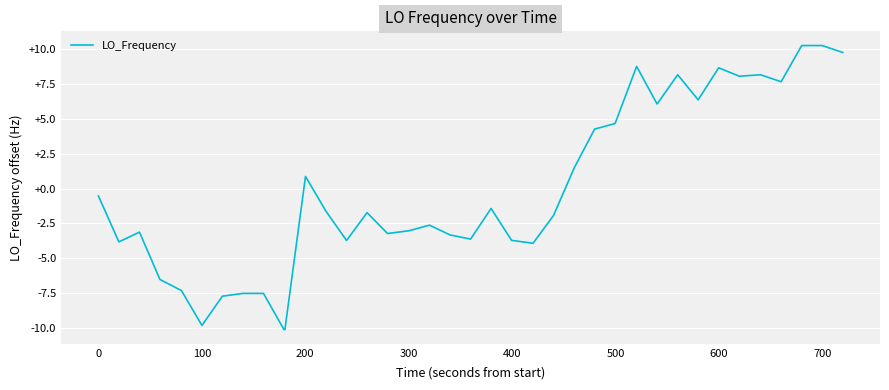

What is the minimum value shown in the chart?

-10.1